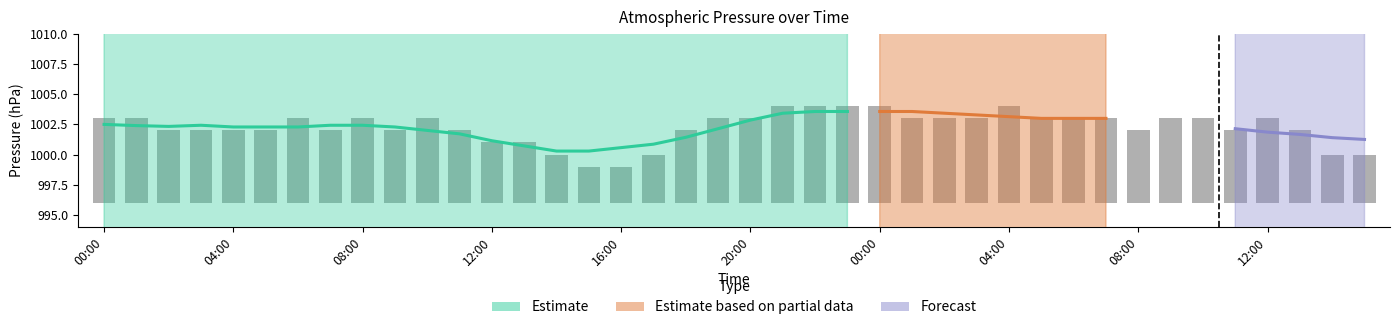

What is the difference between the values at 20:00 and 21:00?

1